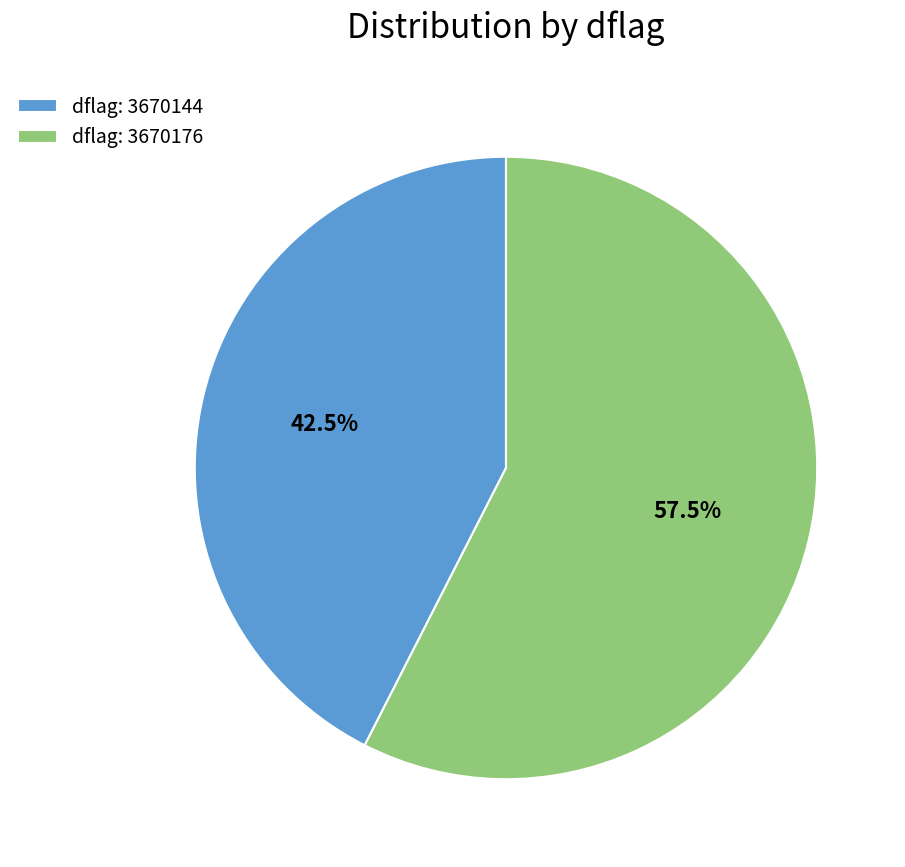

Which category has the smallest portion of the pie?

dflag: 3670144